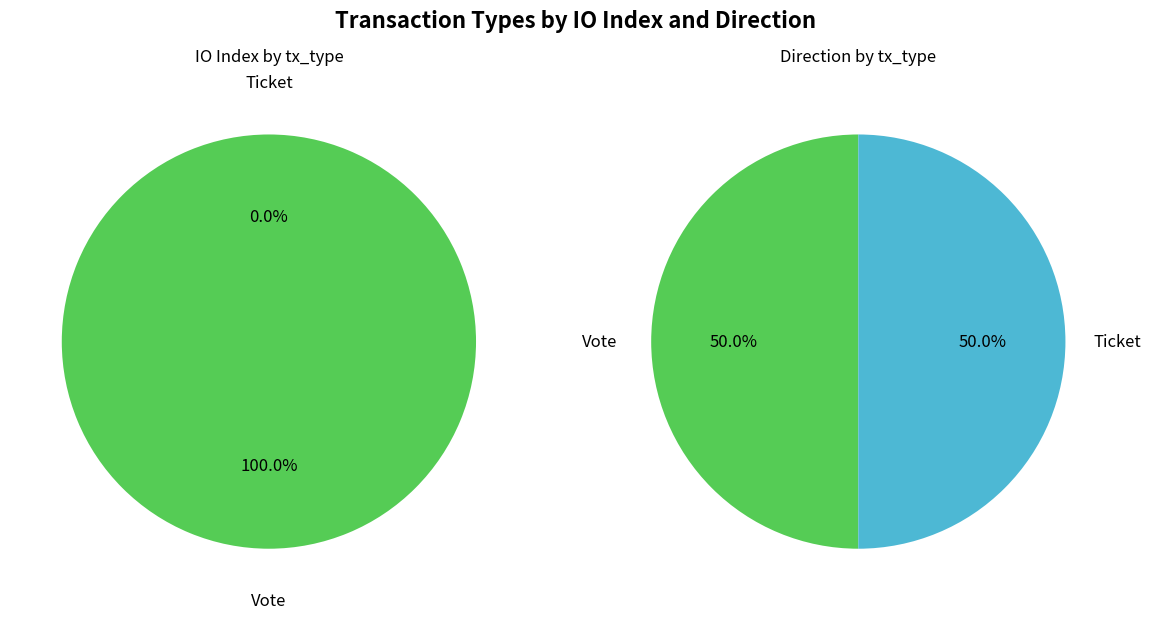

How many slices are in this pie chart?

2